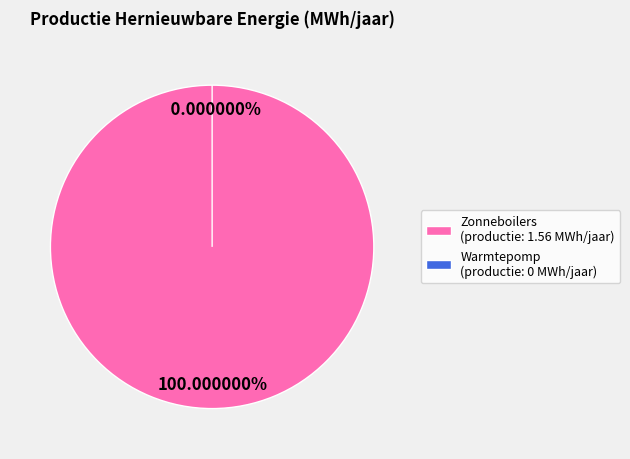

Rank the categories by value from highest to lowest.

Zonneboilers, Warmtepomp